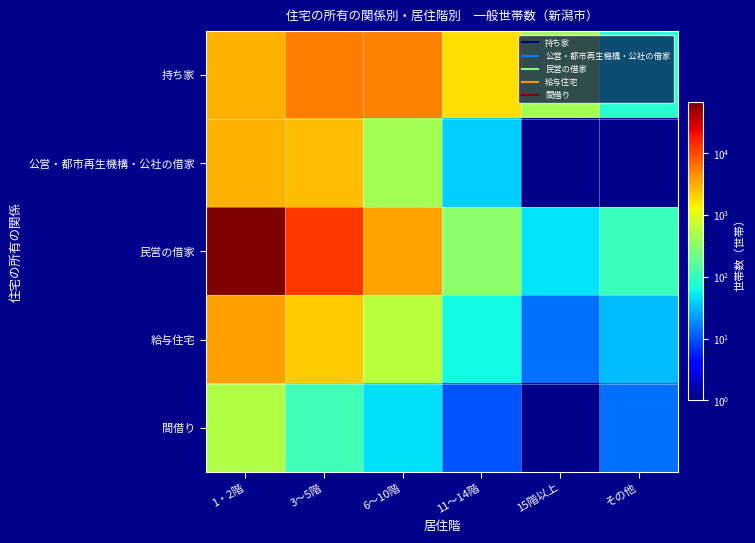

Is it true that 間借り equals 532.0 at 1・2階?

True